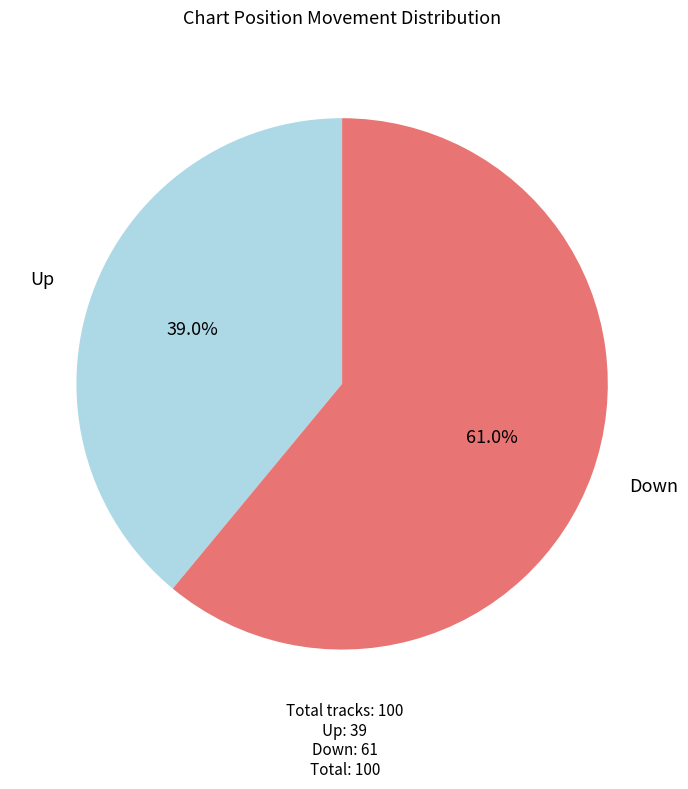

Is there any slice that represents more than half of the pie?

Yes